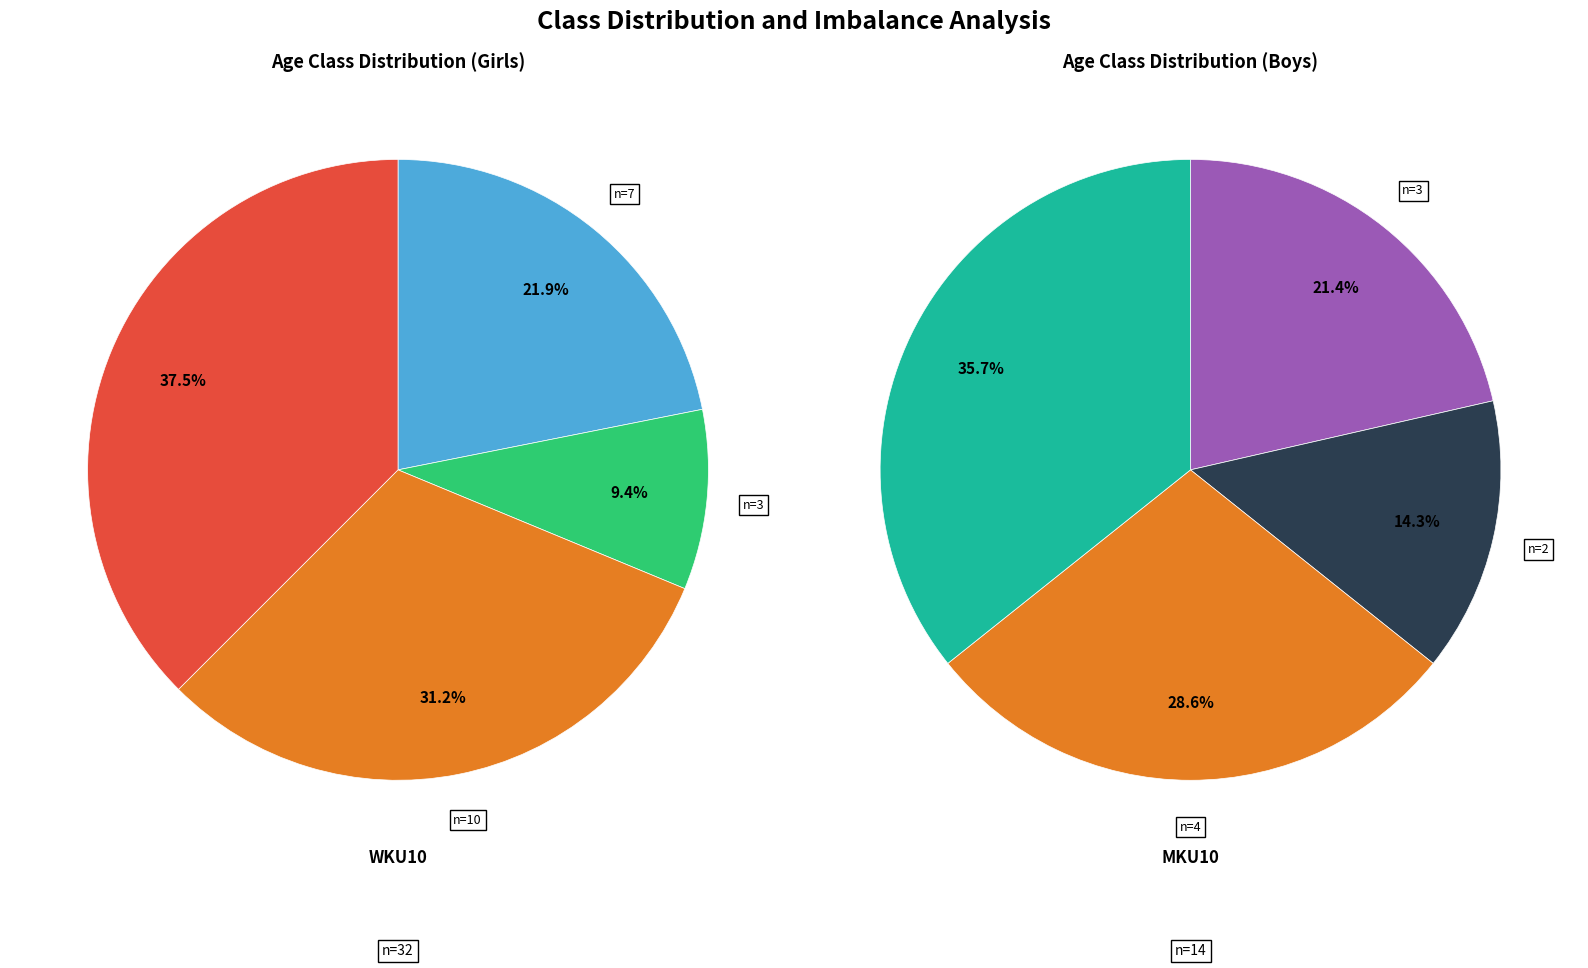

How many segments does this pie chart have?

8